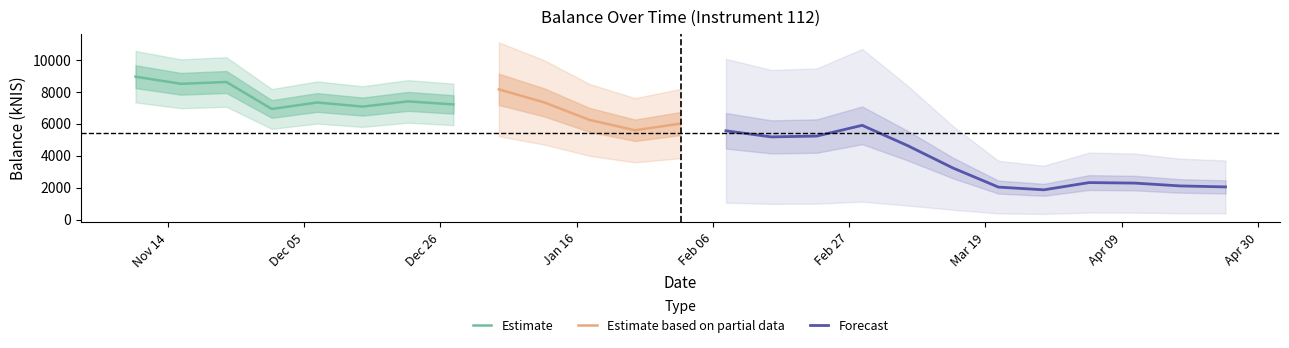

Reading left to right, list all the values displayed in this chart.

2023-11-09=8946.9	2023-11-16=8501.0	2023-11-23=8614.6	2023-11-30=6925.3	2023-12-07=7330.7	2023-12-14=7075.6	2023-12-21=7398.5	2023-12-28=7210.6	2024-01-04=8153.4	2024-01-11=7336.2	2024-01-18=6237.4	2024-01-25=5591.3	2024-02-01=6011.2	2024-02-08=5558.3	2024-02-15=5176.9	2024-02-22=5228.7	2024-02-29=5901.1	2024-03-07=4632.2	2024-03-14=3227.9	2024-03-21=2033.3	2024-03-28=1863.3	2024-04-04=2317.0	2024-04-11=2284.1	2024-04-18=2107.4	2024-04-25=2045.3